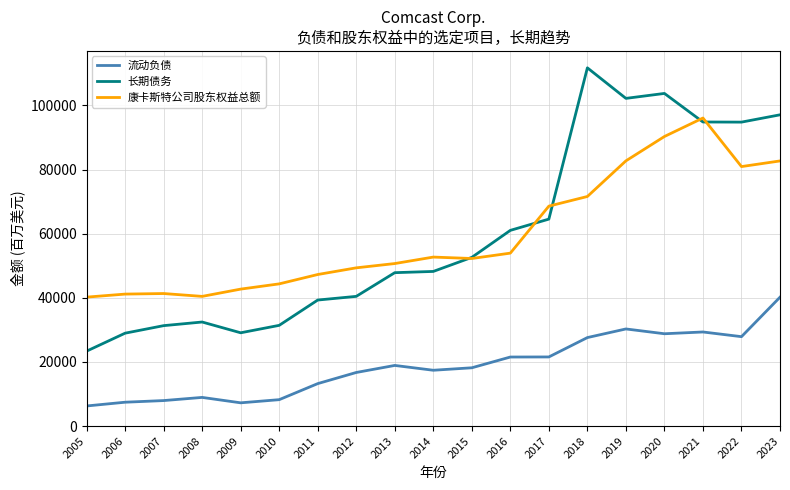

What is the difference between the highest and lowest values at 2015?

34443